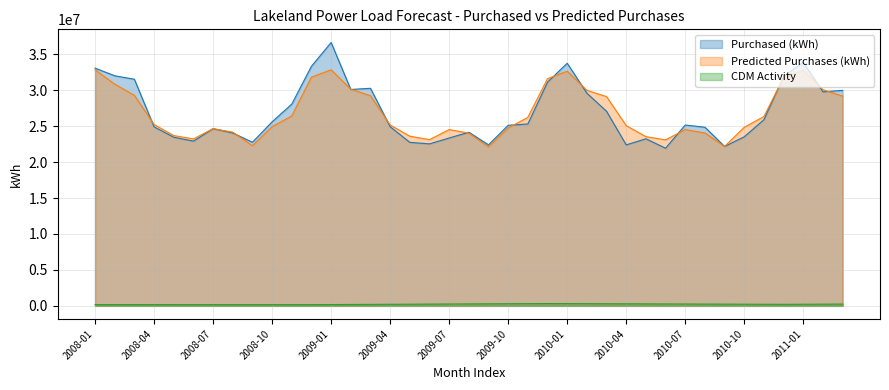

What is the label of the 15th point from the right?

2010-01